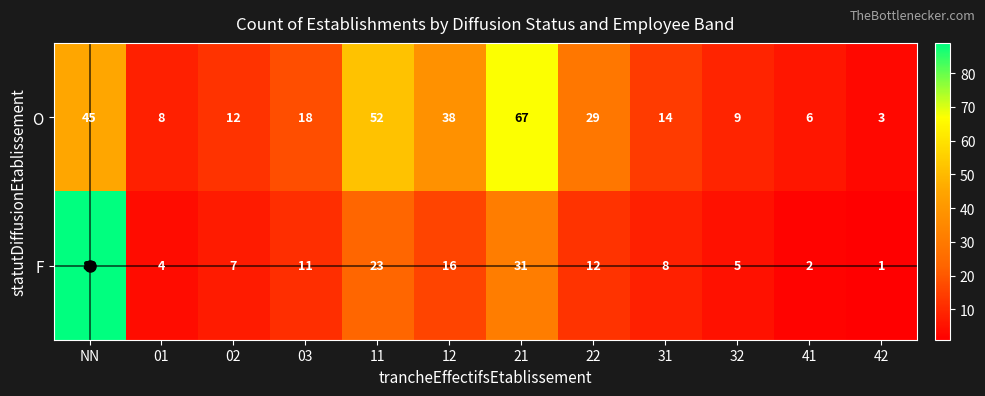

At 03, list the series in order from smallest to largest.

F, O